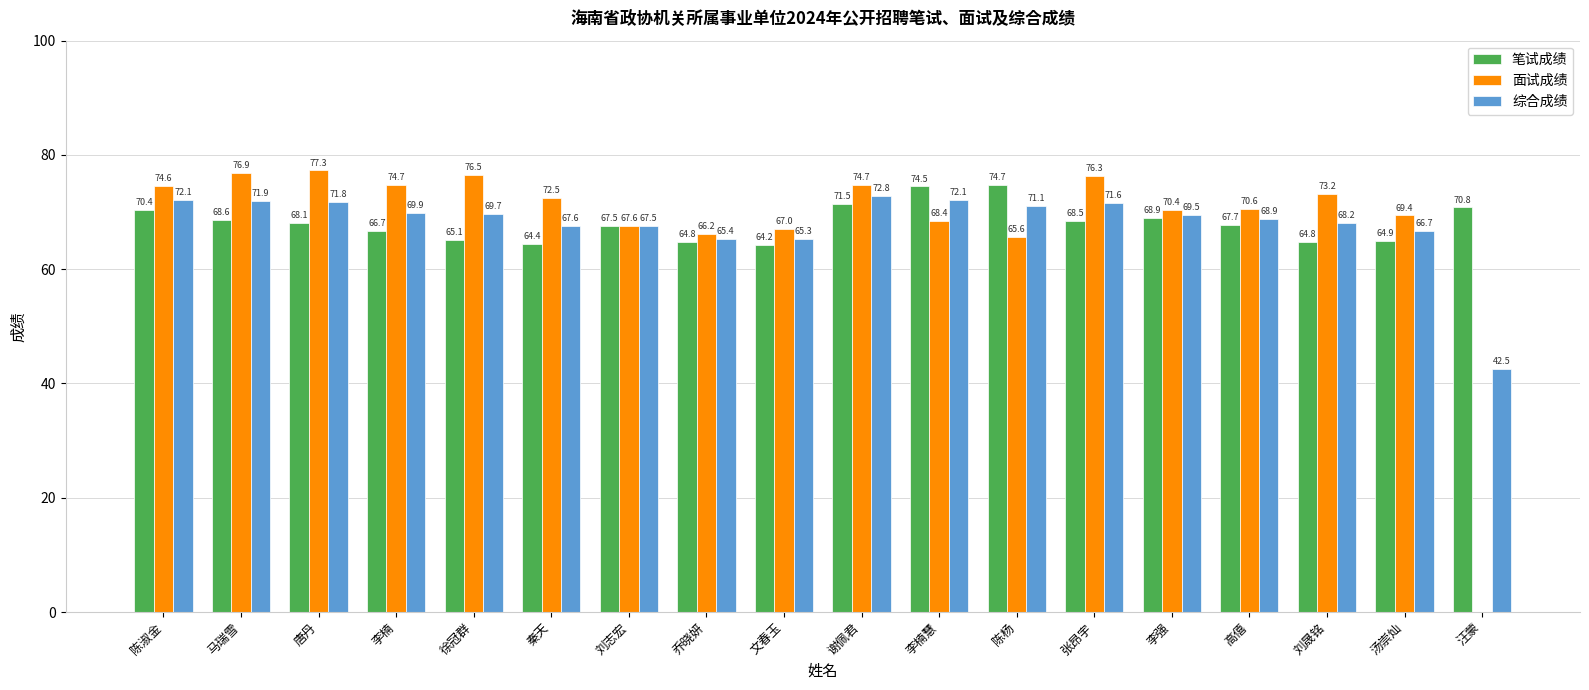

Reading left to right, extract all data points from this chart.

笔试成绩: 陈淑金=70.4	马瑞雪=68.6	唐丹=68.1	李楠=66.7	徐冠群=65.1	秦天=64.4	刘志宏=67.5	乔晓妍=64.8	文春玉=64.2	谢佩君=71.5	李楠慧=74.5	陈杨=74.7	张昂宇=68.5	李强=68.9	高僖=67.7	刘晟铭=64.8	汤崇灿=64.9	汪蒙=70.8
面试成绩: 陈淑金=74.6	马瑞雪=76.9	唐丹=77.3	李楠=74.7	徐冠群=76.5	秦天=72.5	刘志宏=67.6	乔晓妍=66.2	文春玉=67.0	谢佩君=74.7	李楠慧=68.4	陈杨=65.6	张昂宇=76.3	李强=70.4	高僖=70.6	刘晟铭=73.2	汤崇灿=69.4	汪蒙=0.0
综合成绩: 陈淑金=72.1	马瑞雪=71.9	唐丹=71.8	李楠=69.9	徐冠群=69.7	秦天=67.6	刘志宏=67.5	乔晓妍=65.4	文春玉=65.3	谢佩君=72.8	李楠慧=72.1	陈杨=71.1	张昂宇=71.6	李强=69.5	高僖=68.9	刘晟铭=68.2	汤崇灿=66.7	汪蒙=42.5